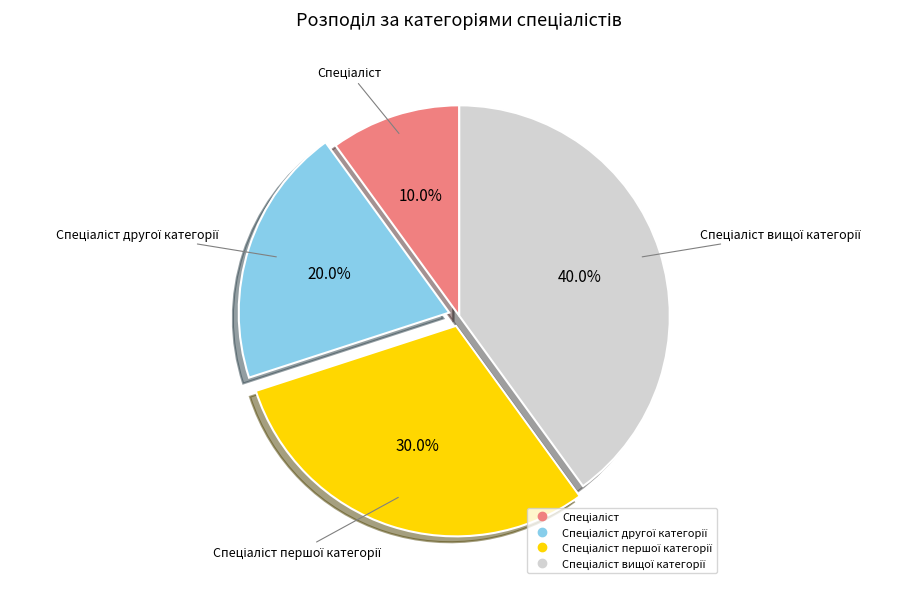

Is there any slice that represents more than half of the pie?

No